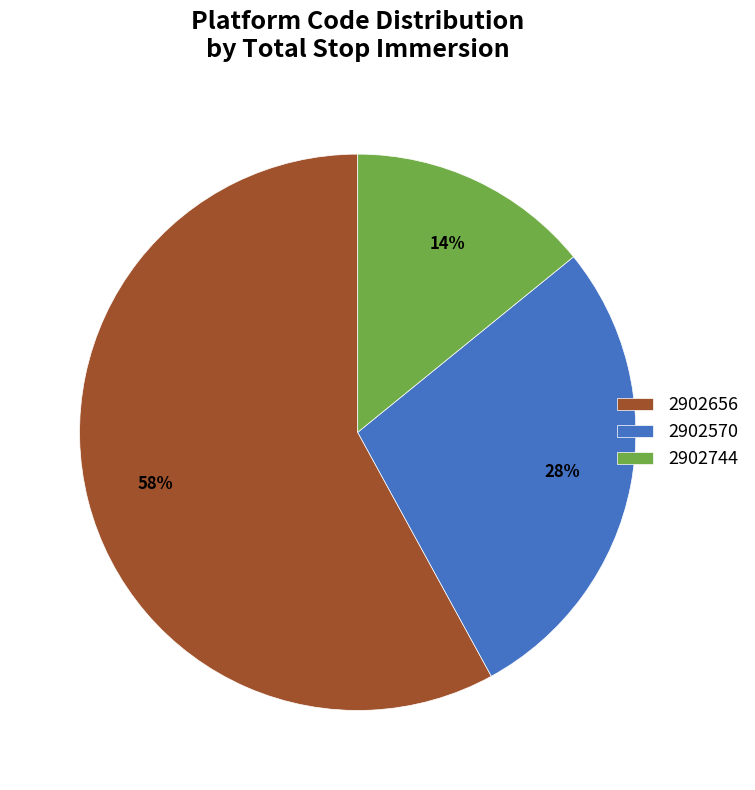

Which has a higher value, 2902570 or 2902744?

2902570